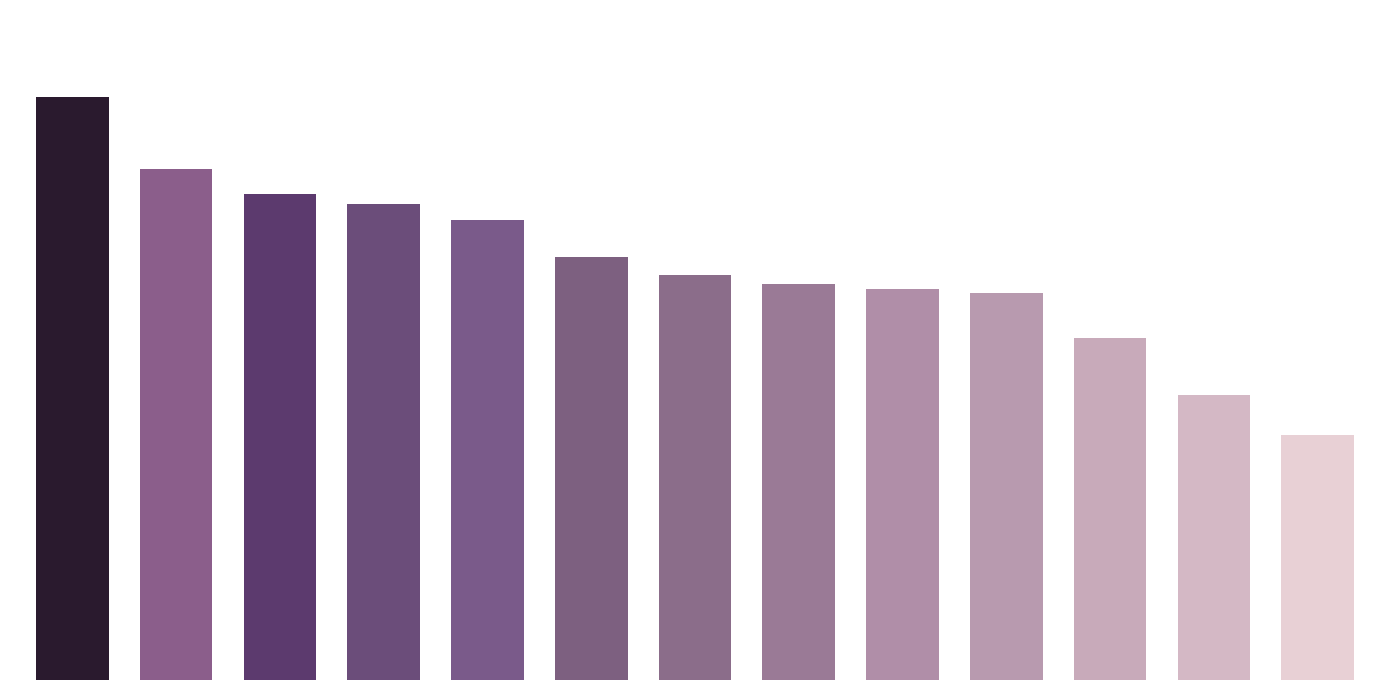

What is the average value?

93.2